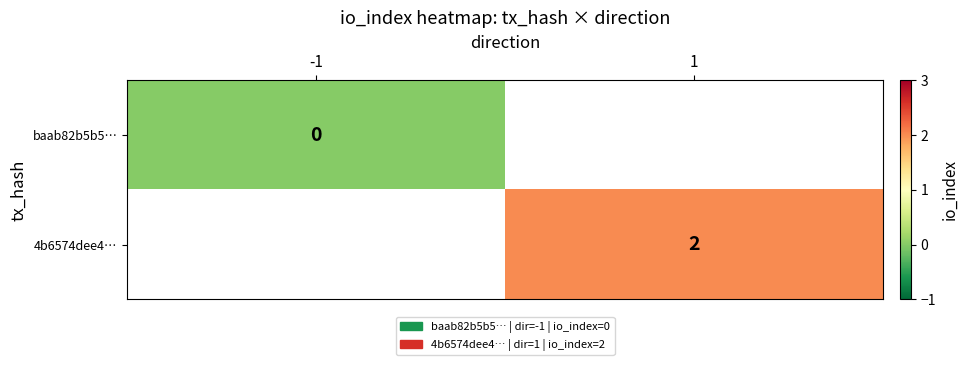

The 4b6574dee4… series shows 2 at 1. True or false?

True